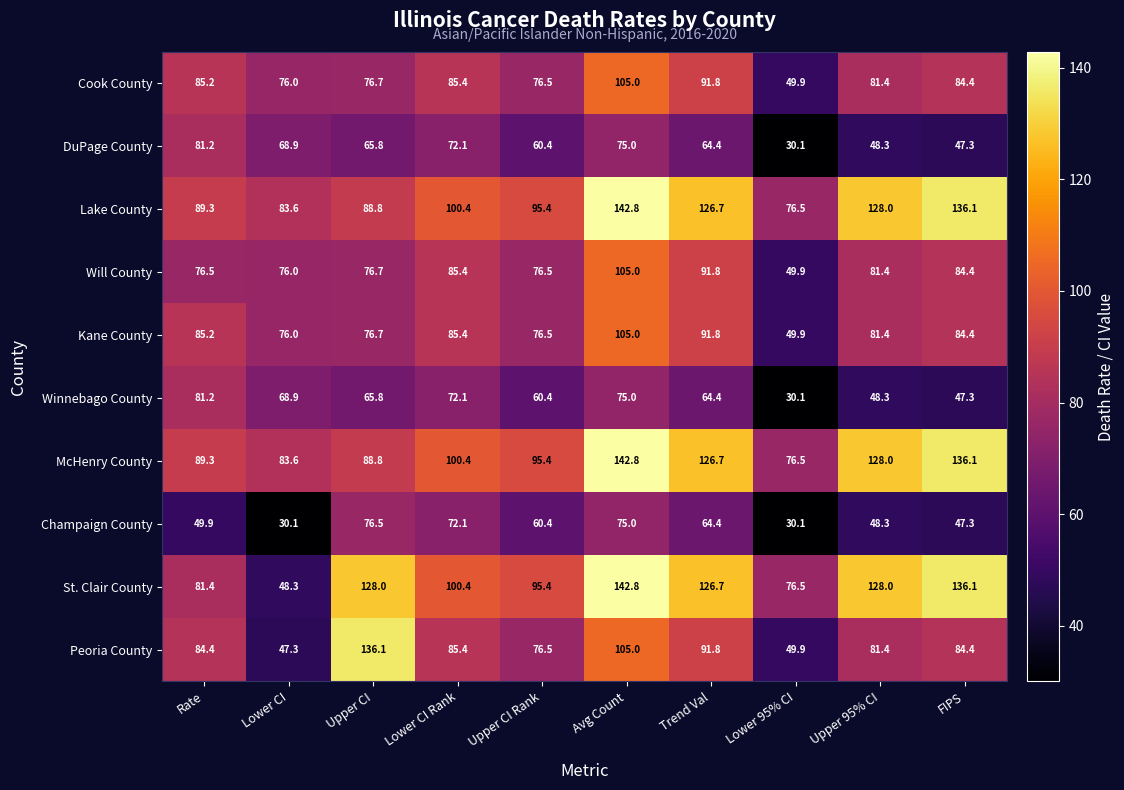

What is the difference between the highest and lowest values at Lower CI Rank?

28.3